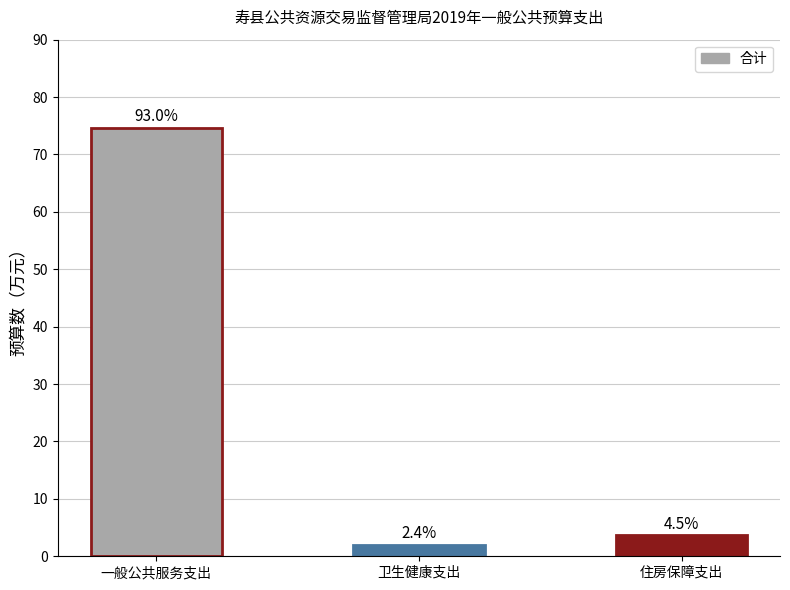

True or false: the data shows 74.6 at 一般公共服务支出.

True